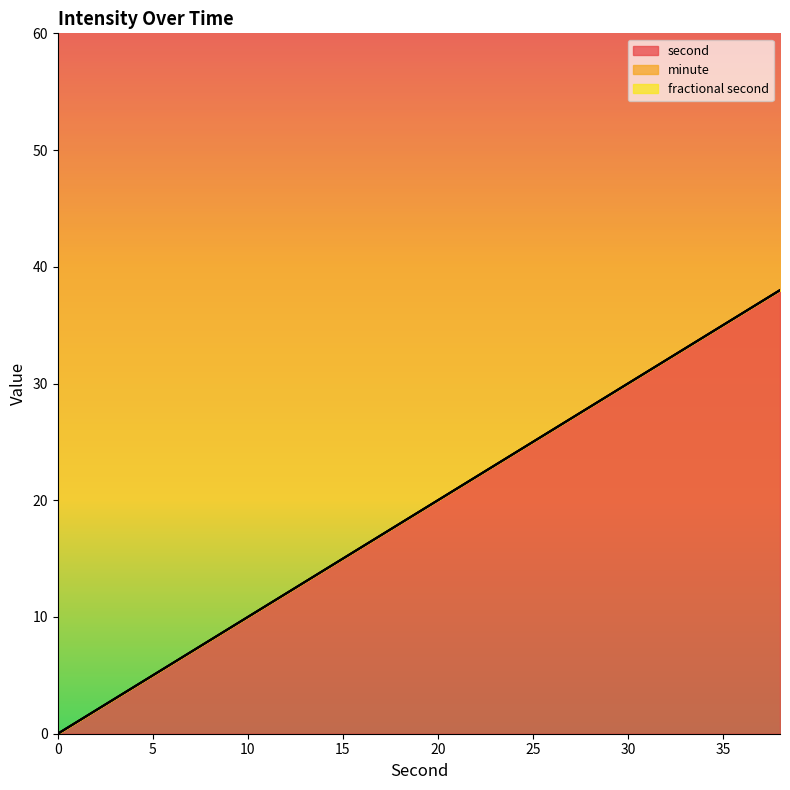

Does the chart display data point markers on the line(s)?

No